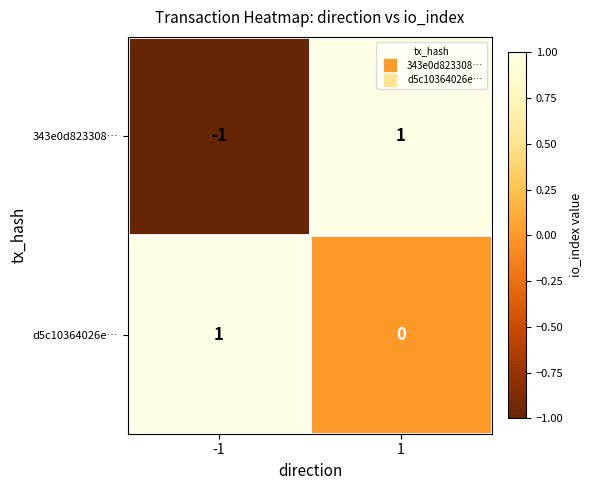

Reading left to right, extract all data points from this chart.

343e0d823308…: -1	1
d5c10364026e…: 1	0